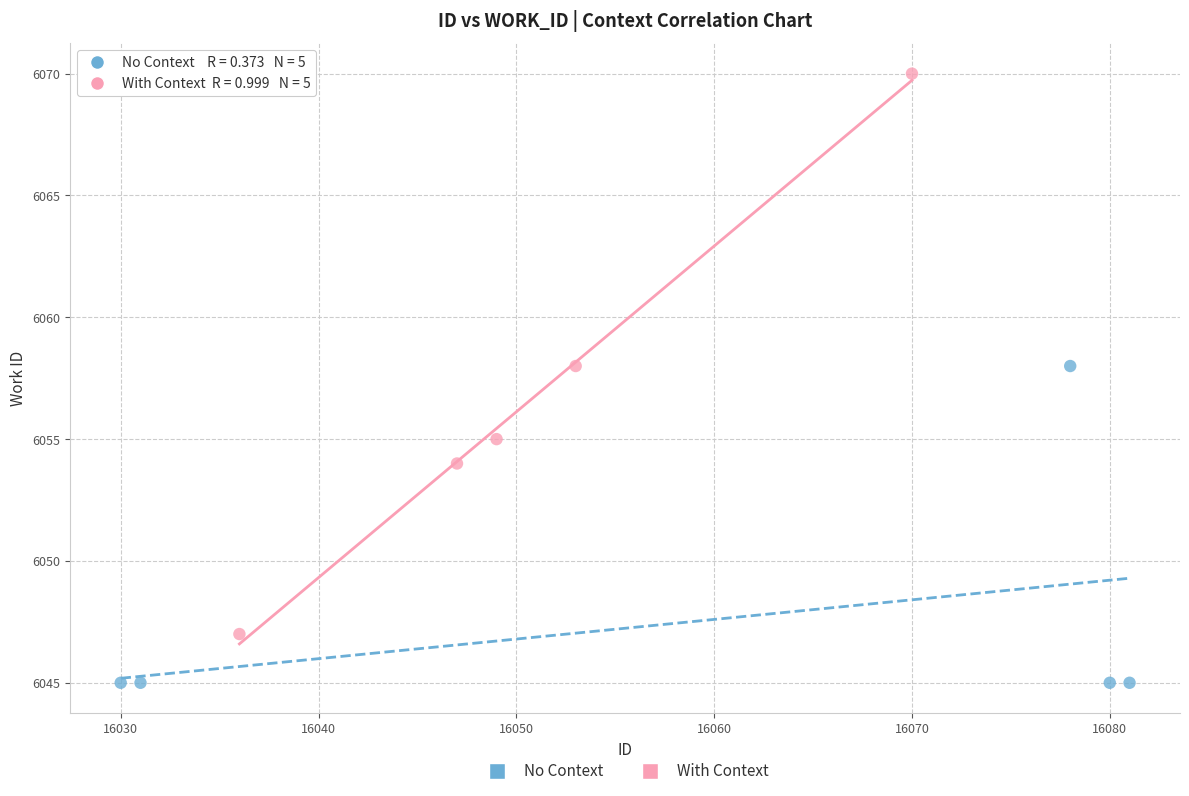

Which series contains the highest Y value?

With Context